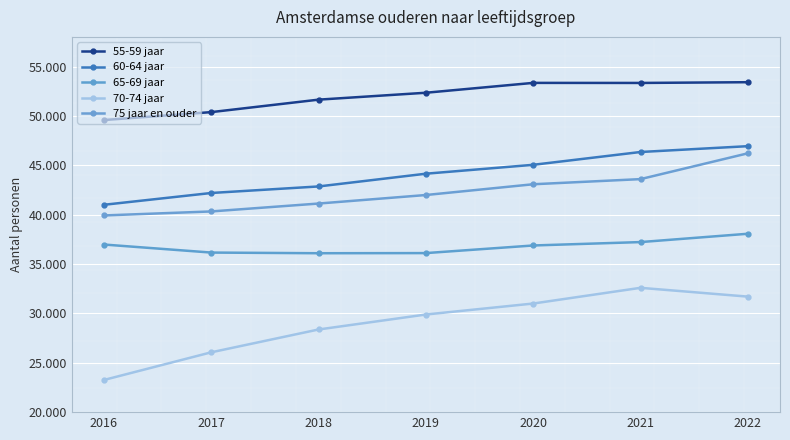

Rank the series at 2021 from lowest to highest value.

70-74 jaar, 65-69 jaar, 75 jaar en ouder, 60-64 jaar, 55-59 jaar